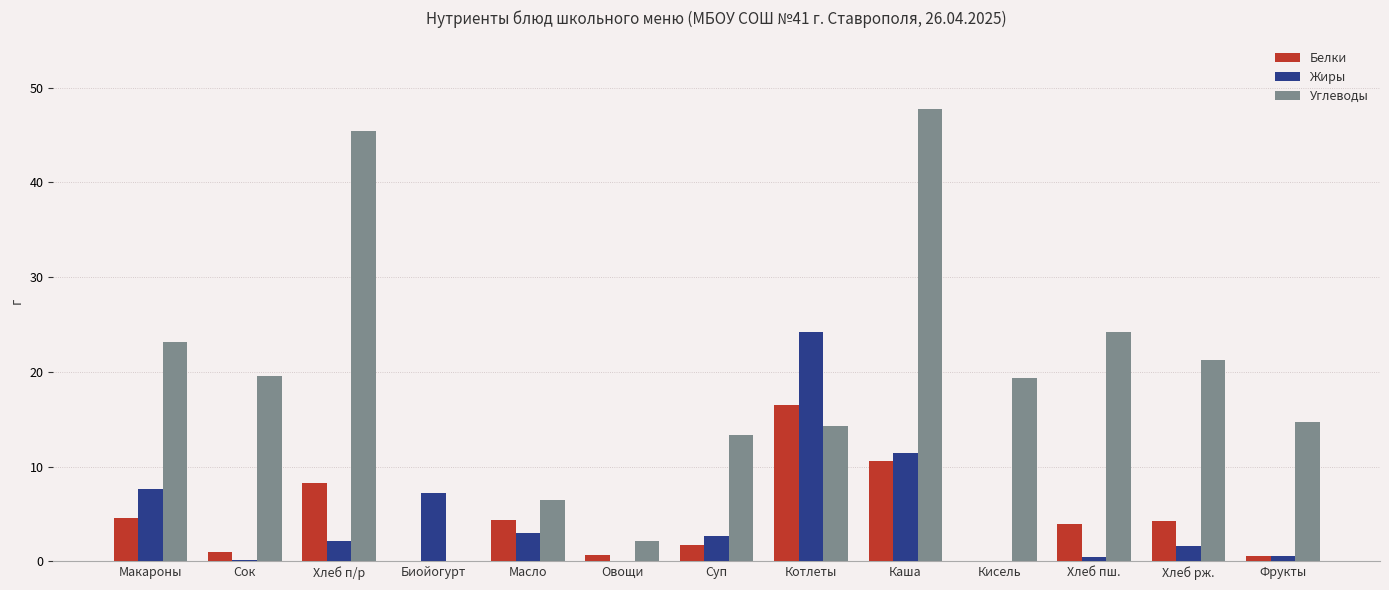

At which category is the sum across all series the highest?

Каша